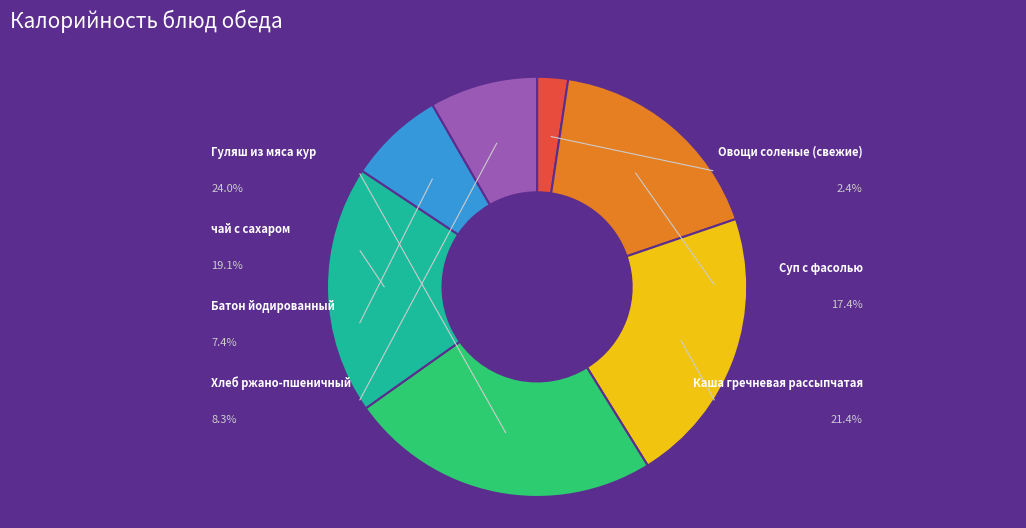

Does any single category account for the majority?

No